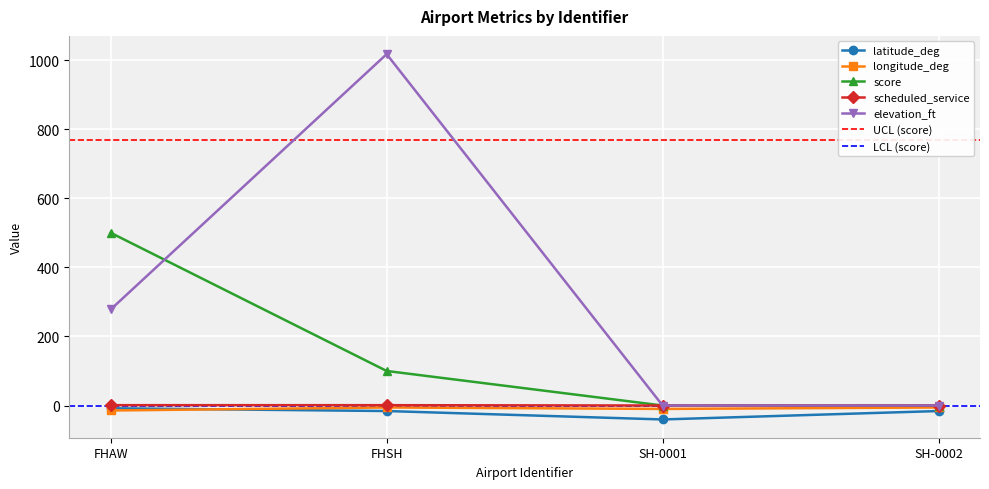

True or false: elevation_ft and latitude_deg intersect in this chart.

False